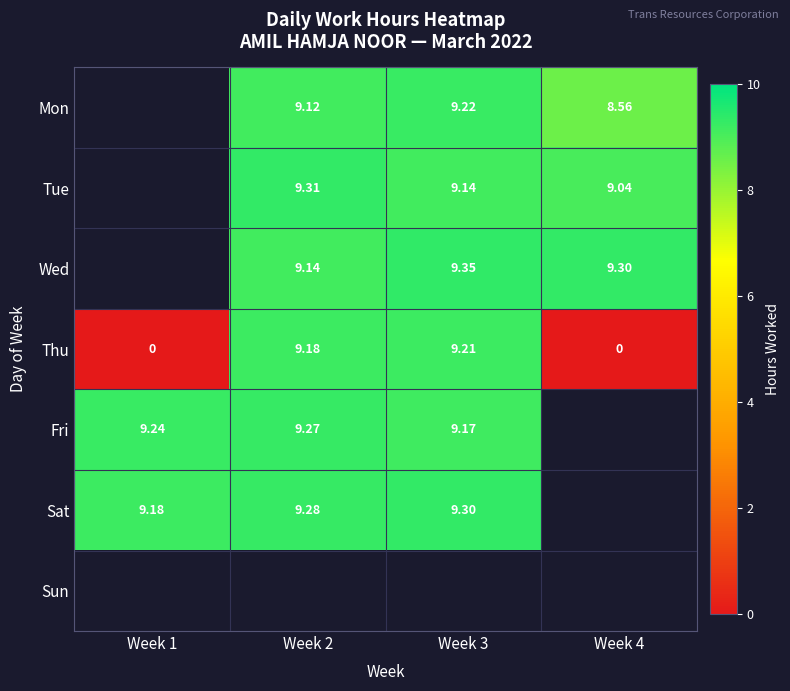

Which label corresponds to the smallest value in the chart?

Week 1